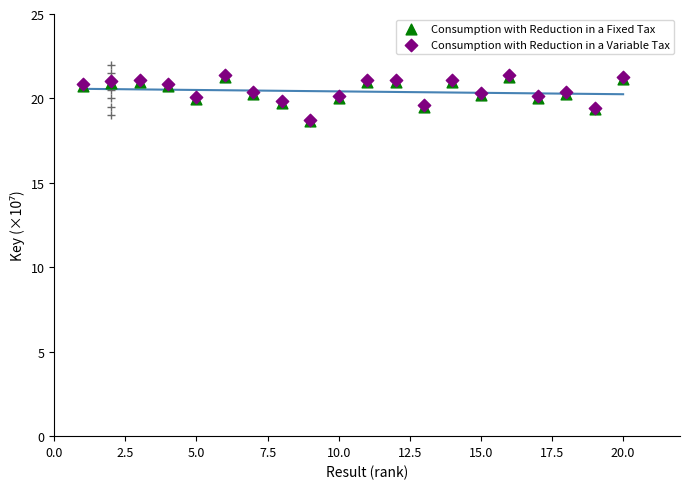

Which series reaches the maximum Y coordinate?

Consumption with Reduction in a Variable Tax